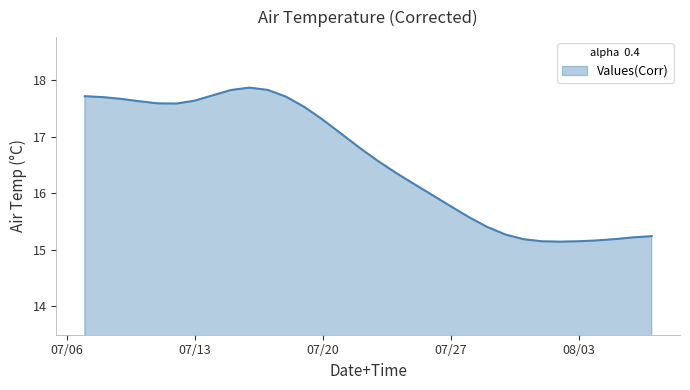

What is the minimum value shown in the chart?

15.1